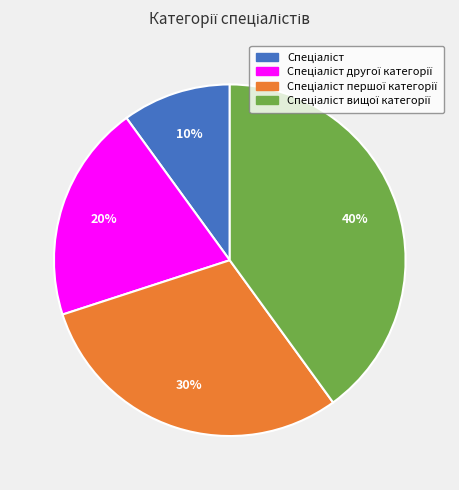

To the nearest percent, what is the difference between the largest and smallest slice percentages?

30%